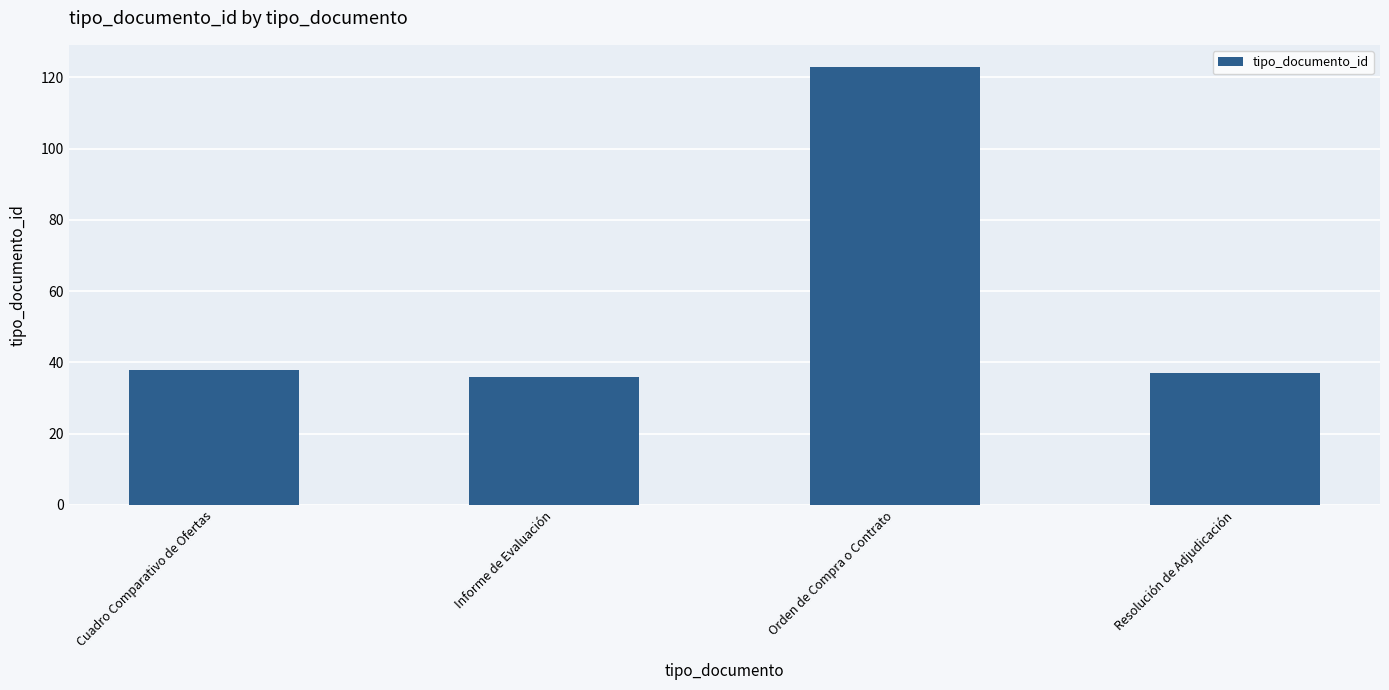

What is the label of the 1st bar from the right?

Resolución de Adjudicación